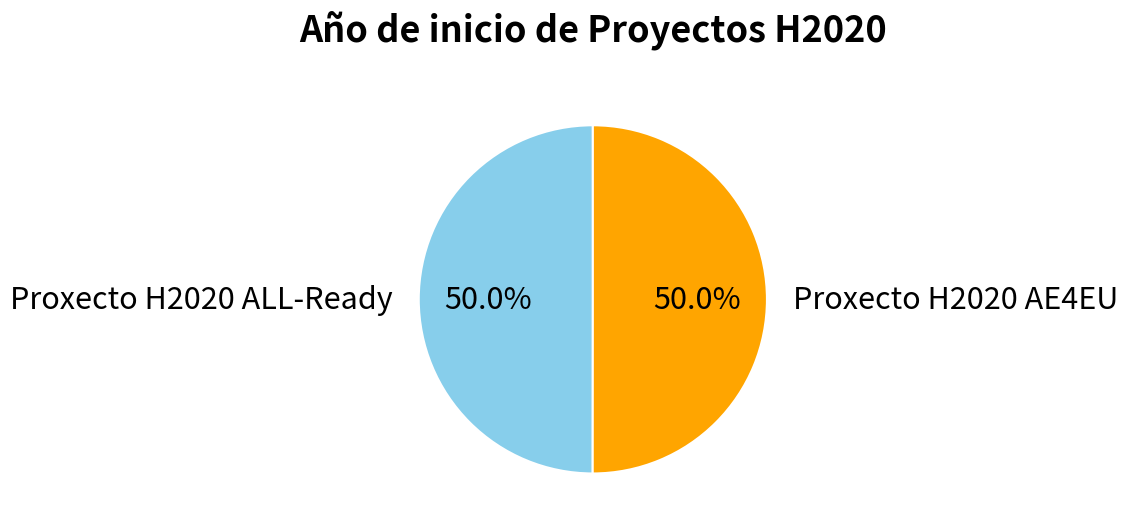

To the nearest percent, what percentage of the pie is Proxecto H2020 AE4EU?

50%